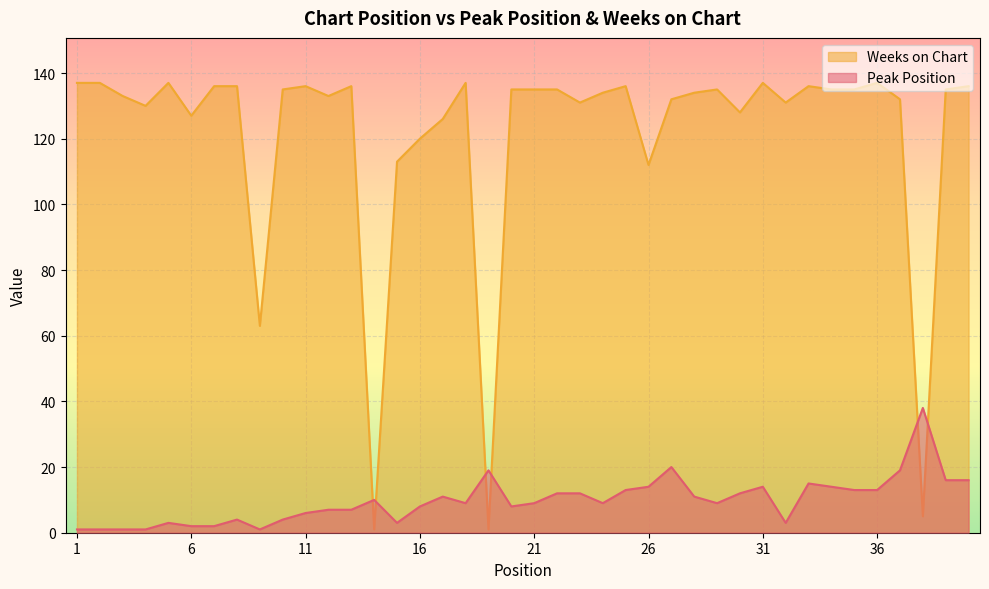

Which series ends up on top after the final intersection of Peak Position and Weeks on Chart?

Weeks on Chart